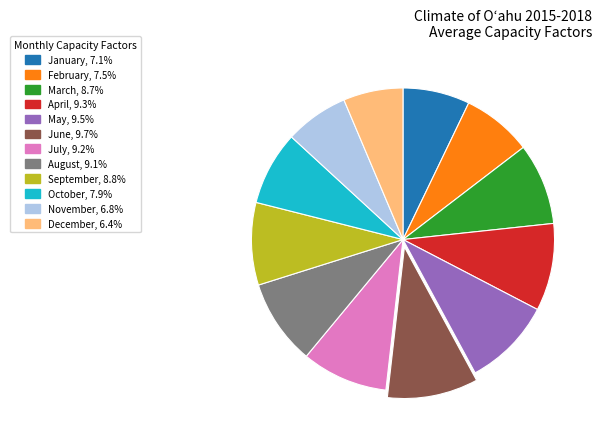

Is the sum of October and November greater than half?

No